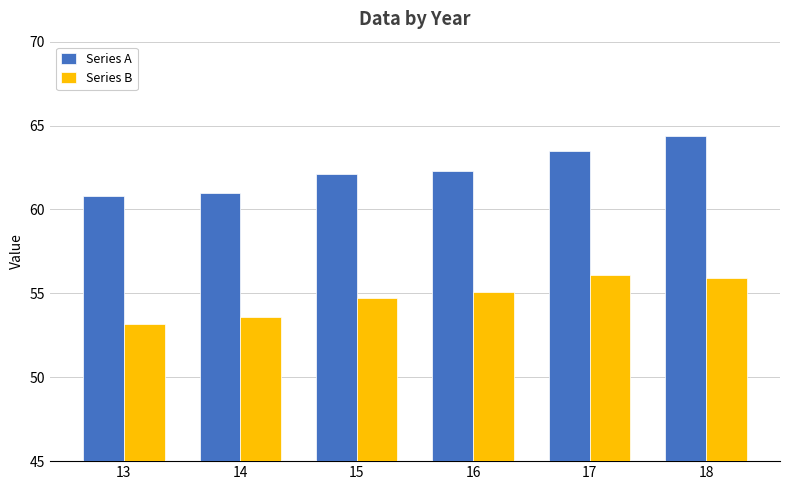

What is the difference between the maximum and second lowest values in the Series A series?

3.4